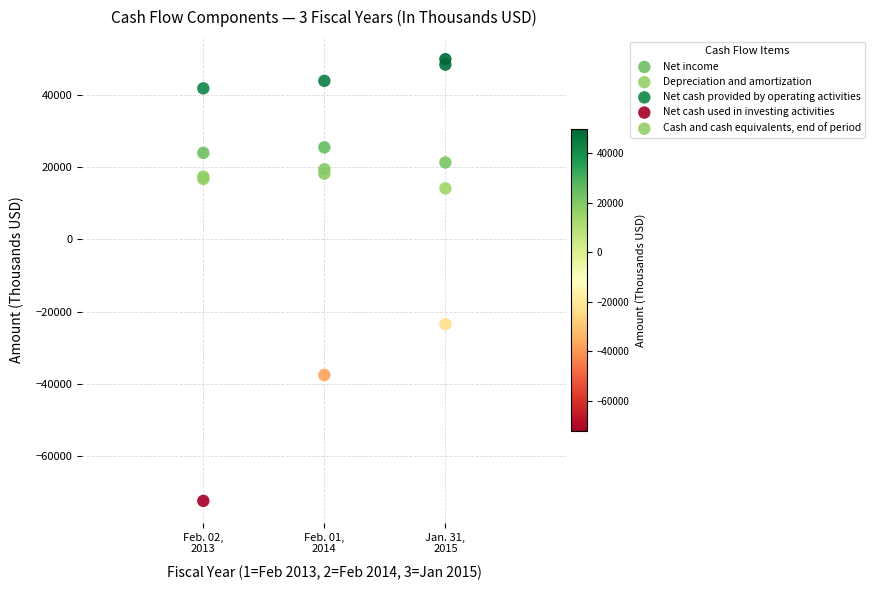

Across all series, what Y value is closest to -11268?

-23479